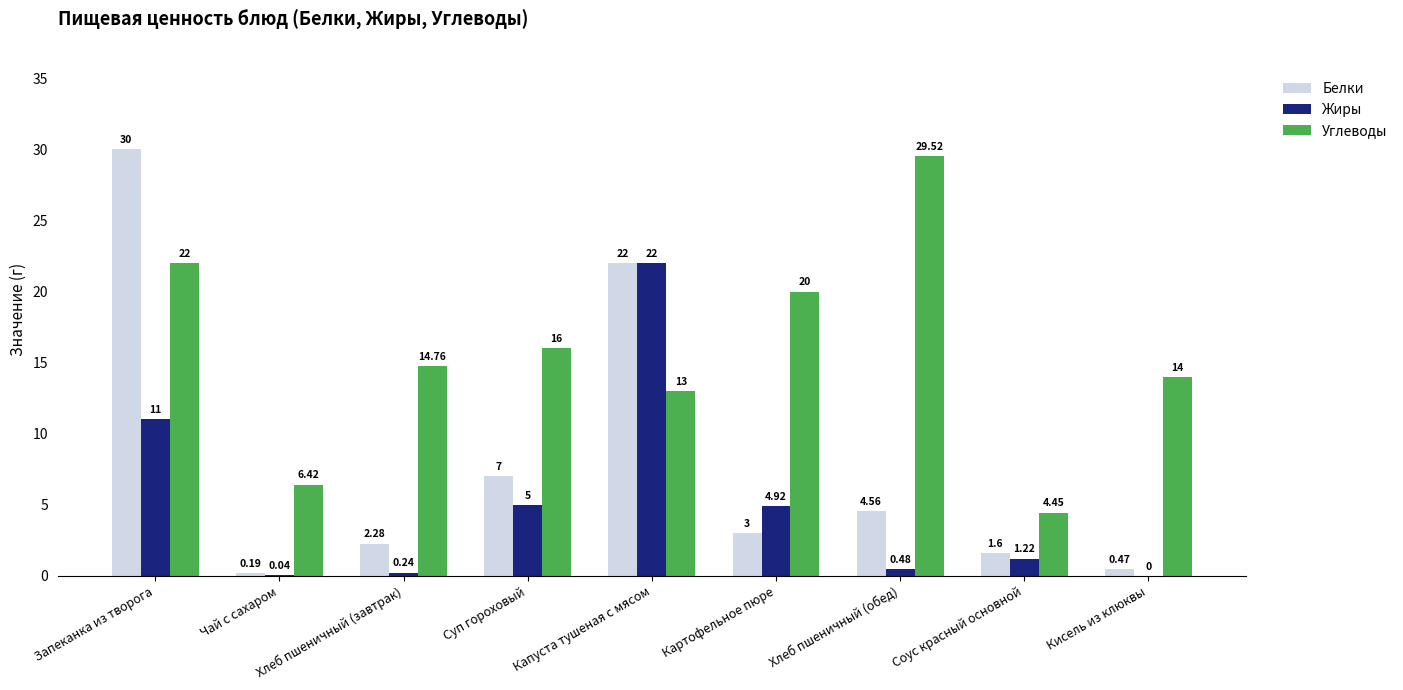

At which category is the sum across all series the highest?

Запеканка из творога